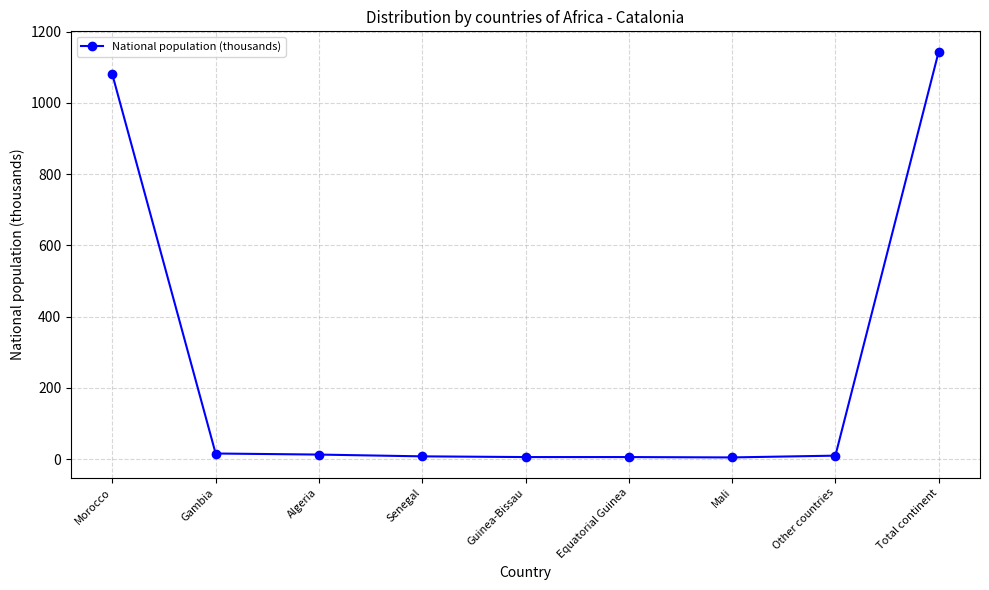

Does the chart have visible grid lines?

Yes